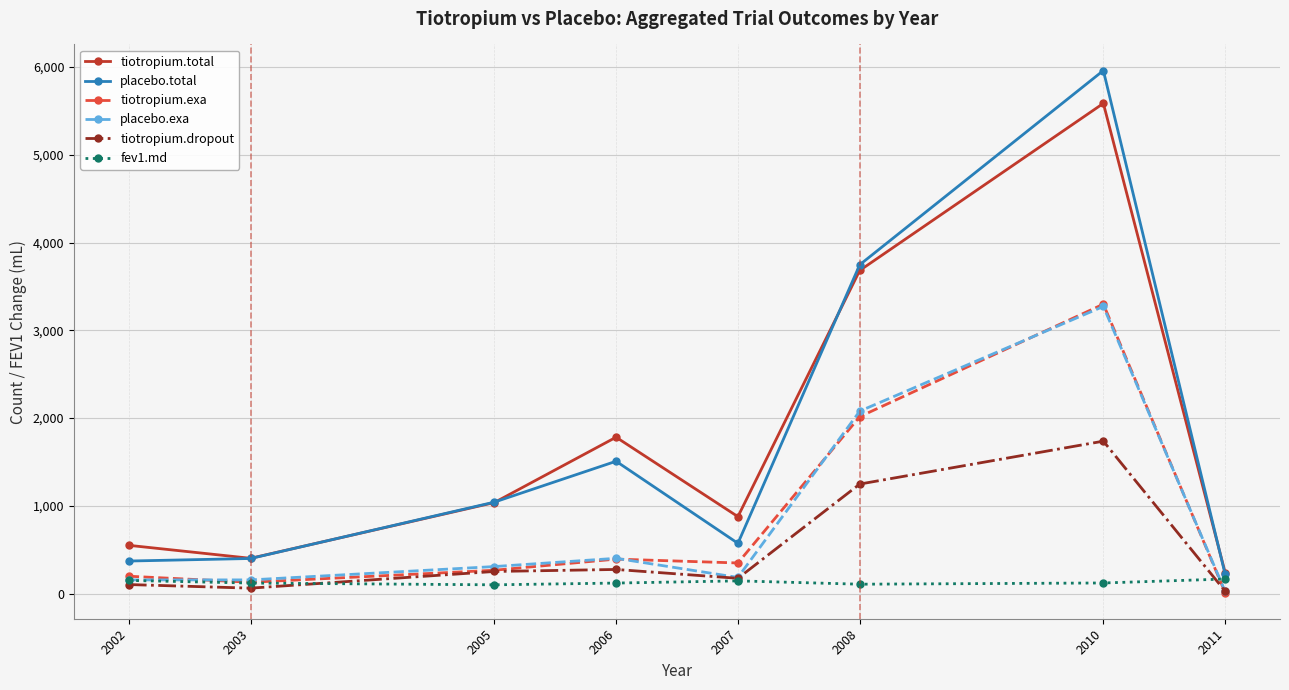

At which label is placebo.exa closest to 1648?

2008